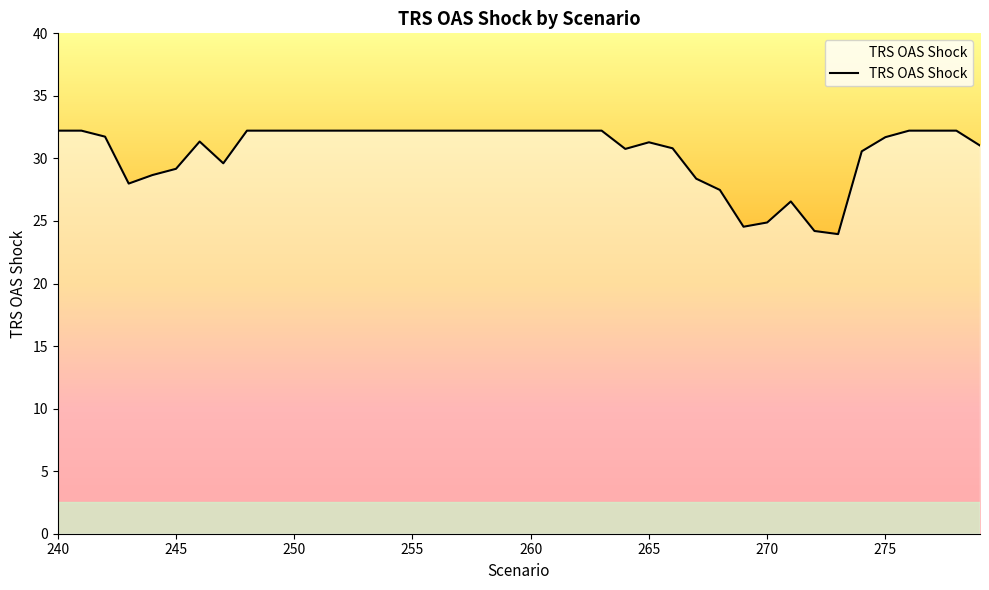

What is the maximum value shown in the chart?

32.2